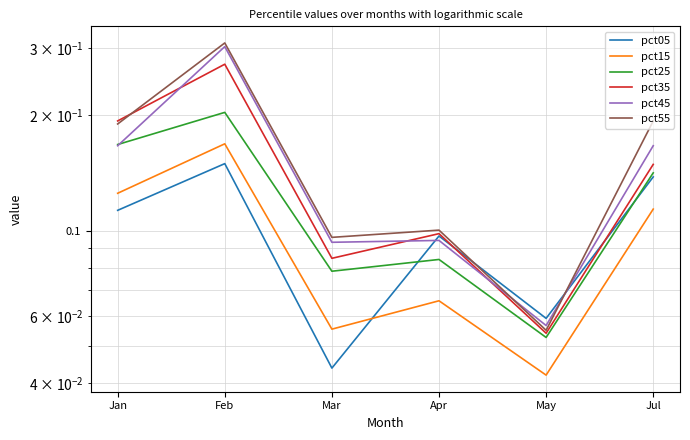

What is the maximum value for pct05?

0.1